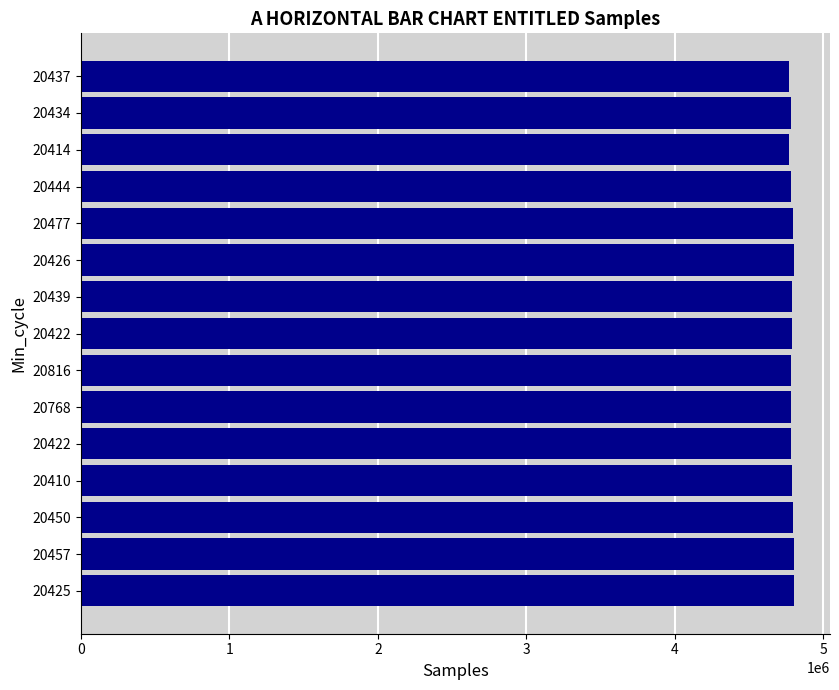

Rank the categories by value from lowest to highest.

20414, 20437, 20434, 20816, 20422, 20768, 20444, 20410, 20439, 20422, 20450, 20477, 20457, 20425, 20426